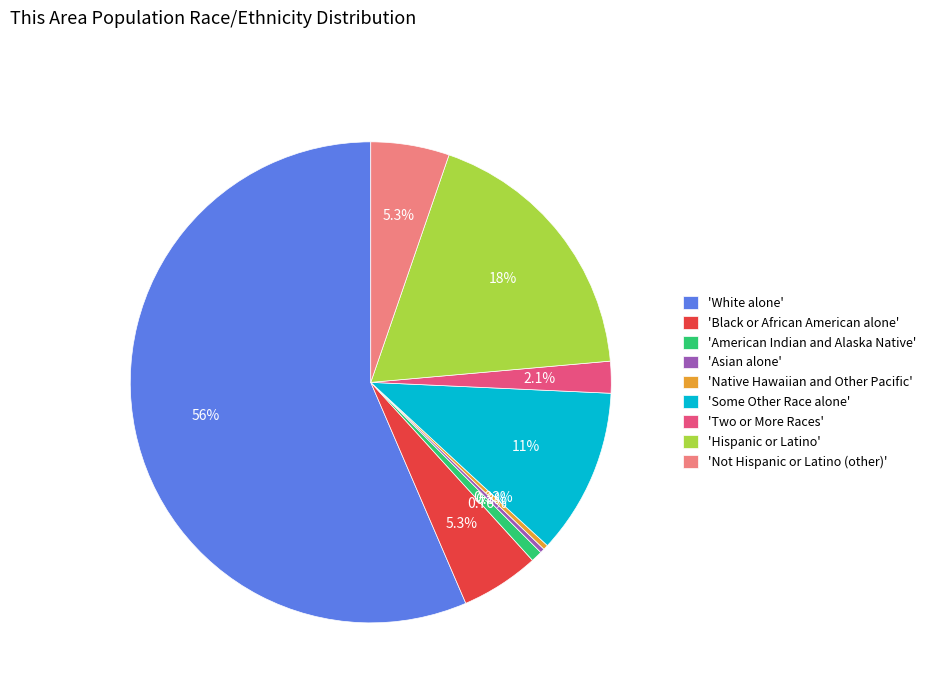

Combined, do 'Hispanic or Latino' and 'White alone' account for over 50%?

Yes